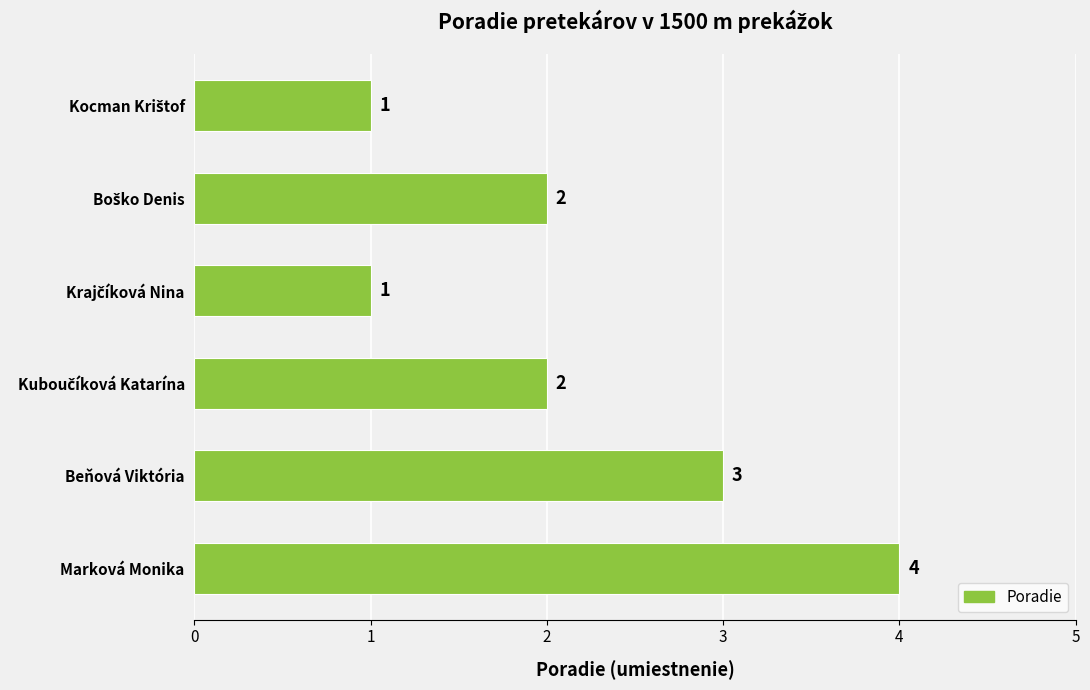

What is the sum of all values?

13